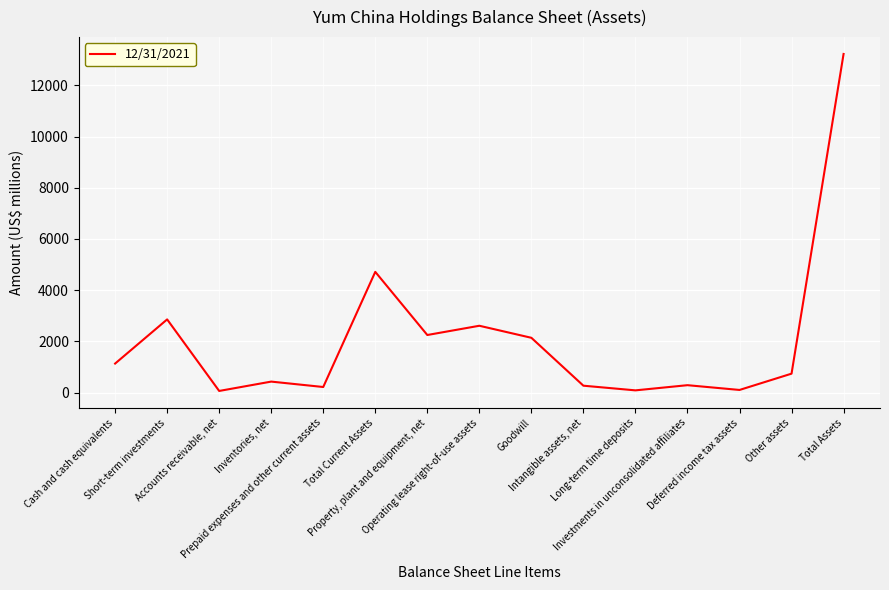

What is the maximum value shown in the chart?

13223